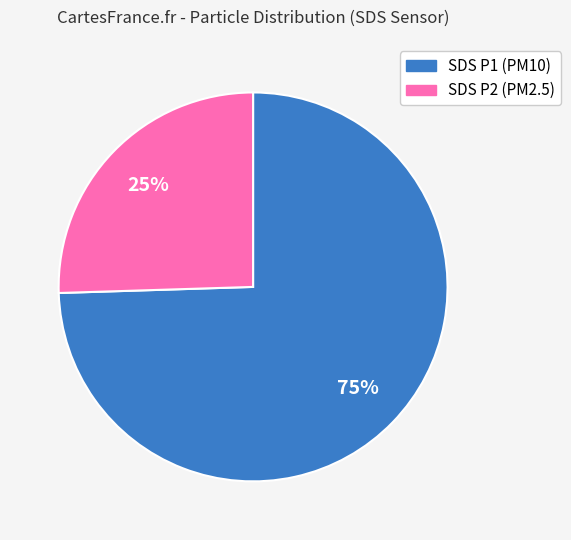

Does any single category account for the majority?

Yes